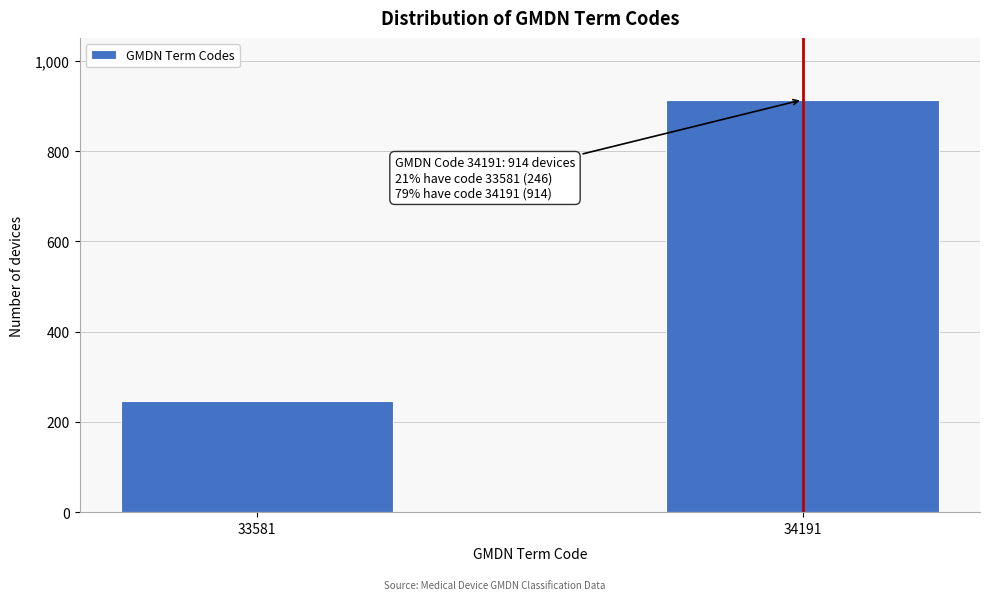

Reading left to right, extract all data points from this chart.

246	914